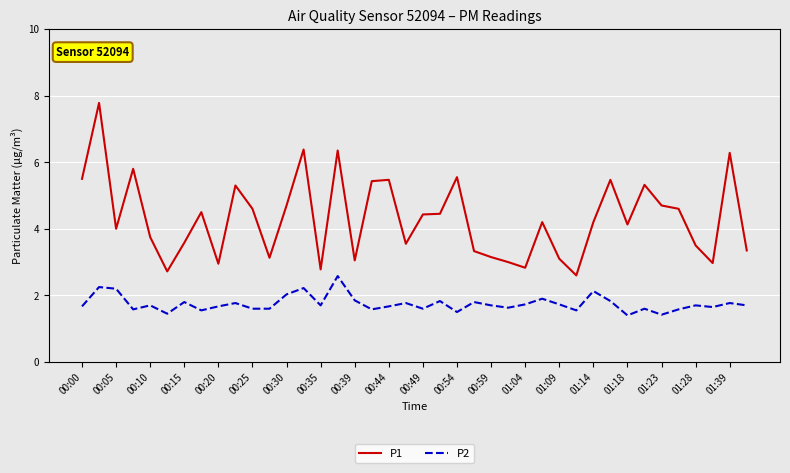

True or false: P2 and P1 intersect in this chart.

False